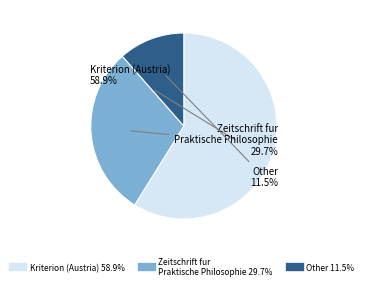

Is there a majority slice in this chart?

Yes